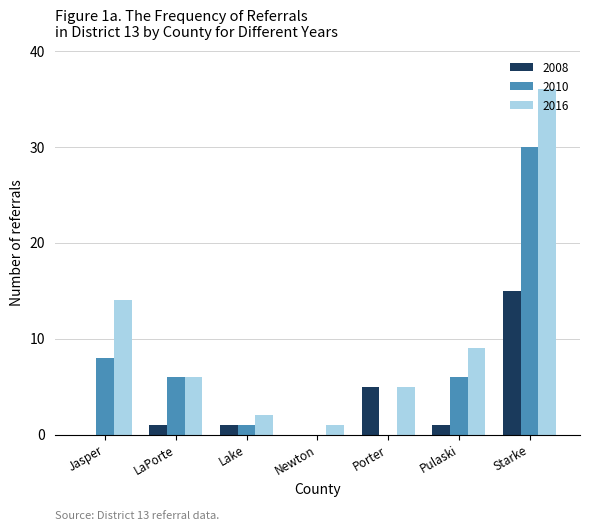

What is the sum of all 2008 values?

23